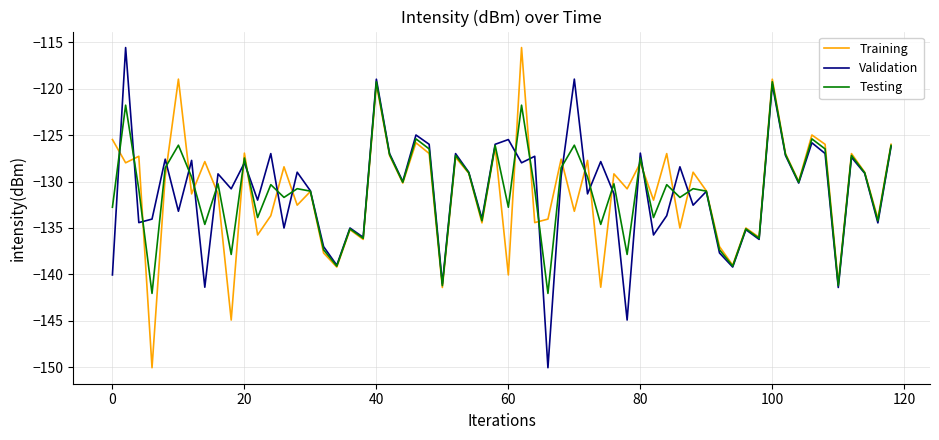

What is the minimum value shown in the chart?

-150.0